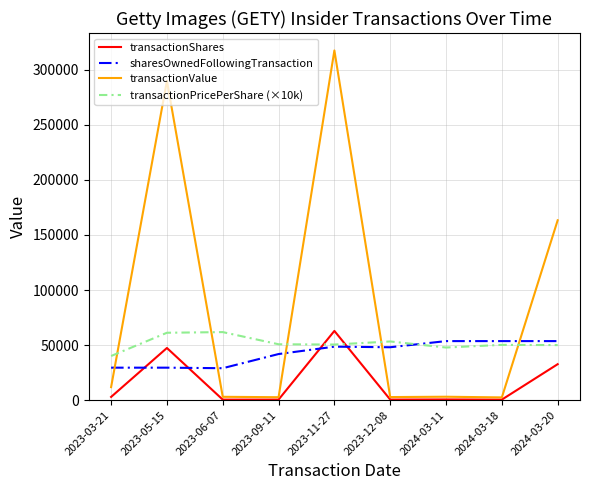

The transactionValue series shows 289917.0 at 2023-05-15. True or false?

True